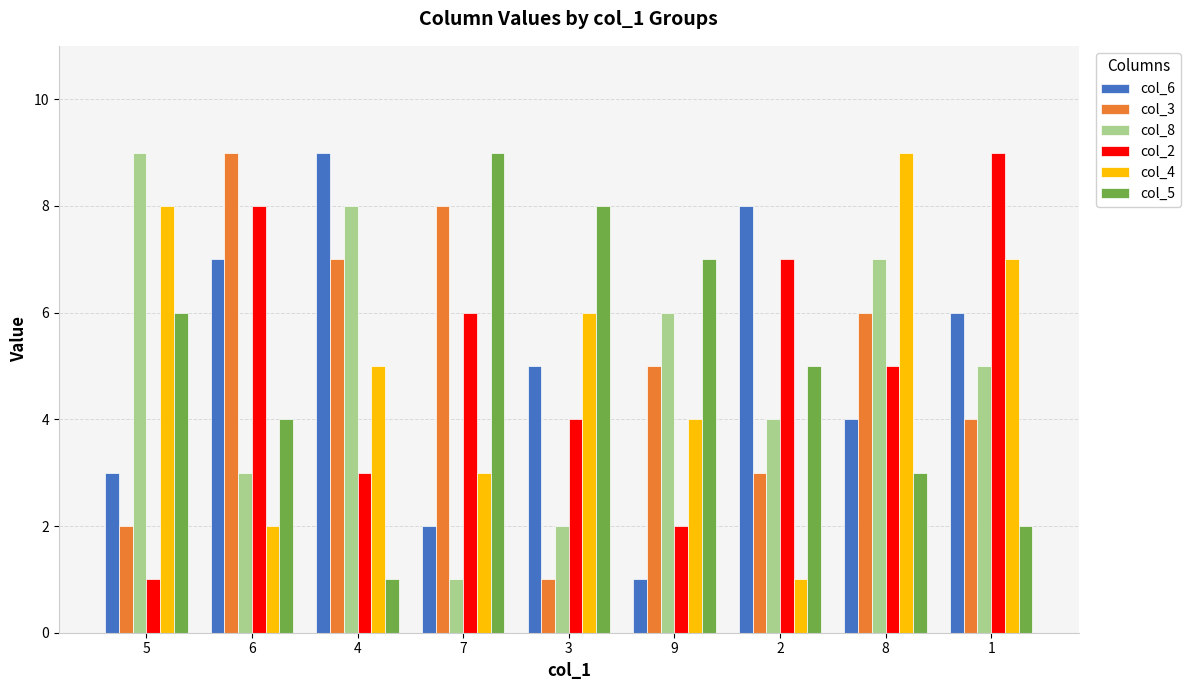

True or false: col_8 has a value of 4 at 2.

True